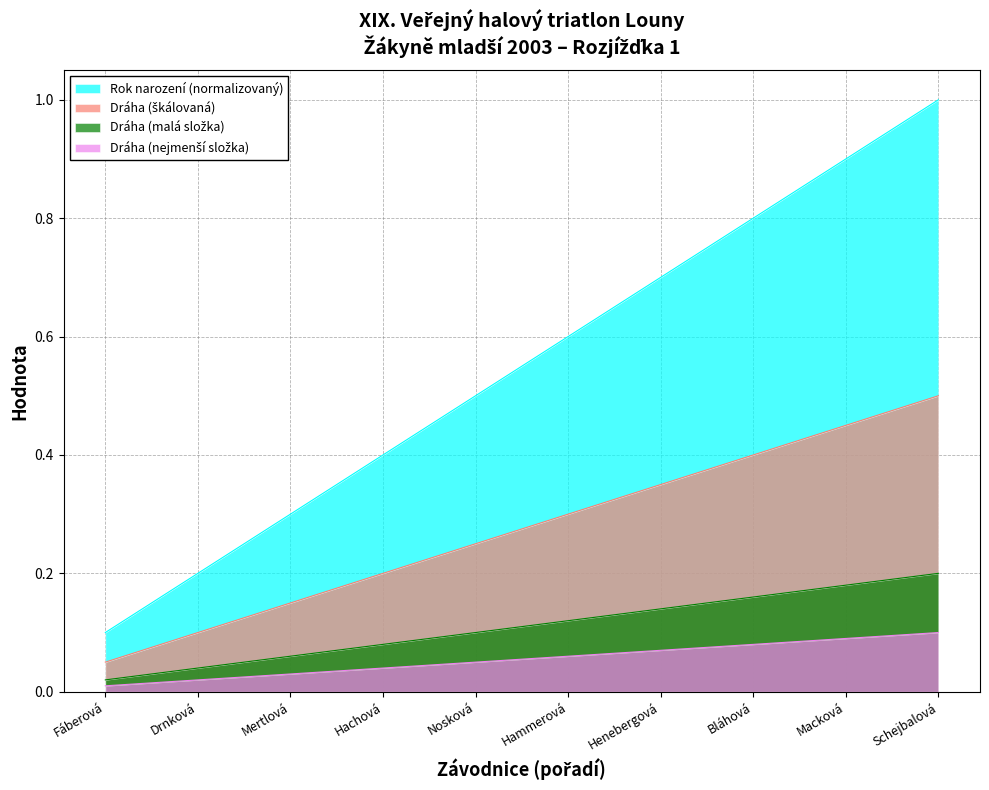

What position from the right is Hammerová?

5